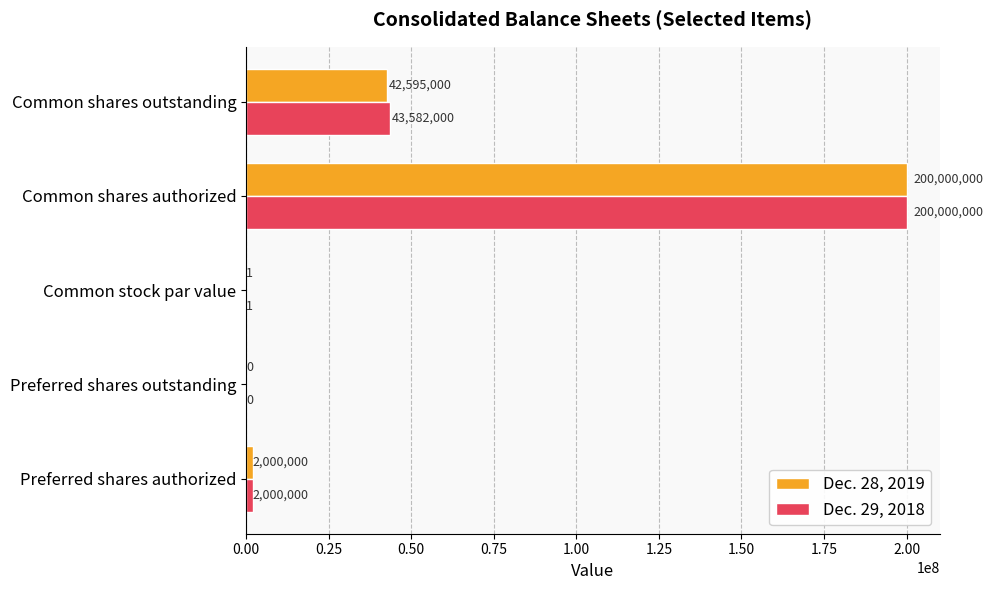

What is the maximum value for Dec. 28, 2019?

200000000